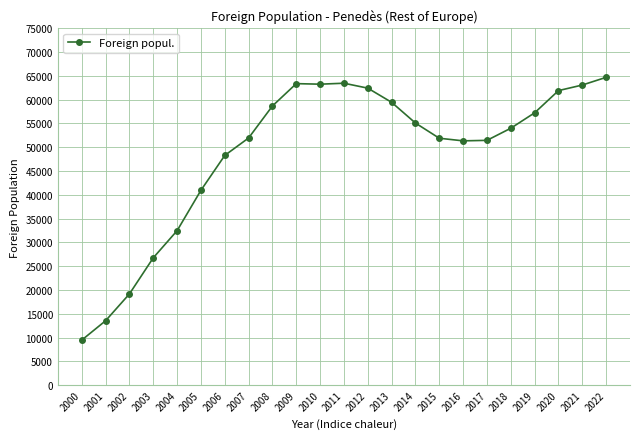

What is the difference between the maximum and minimum values?

55233